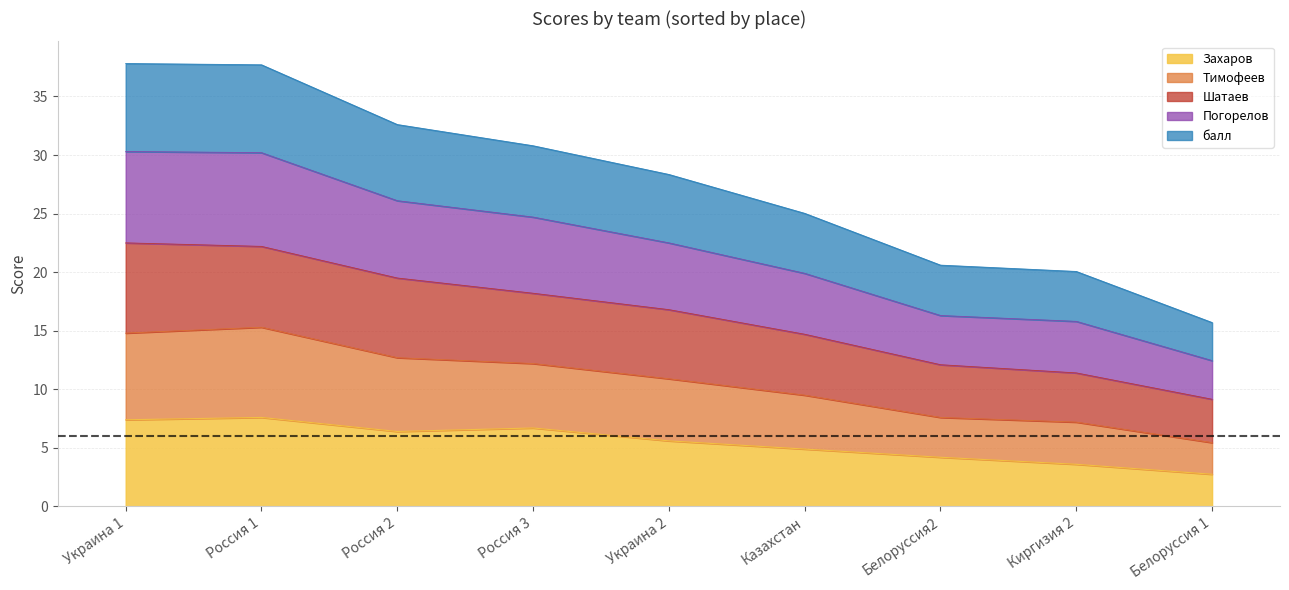

What is the highest value of the Захаров series?

7.6